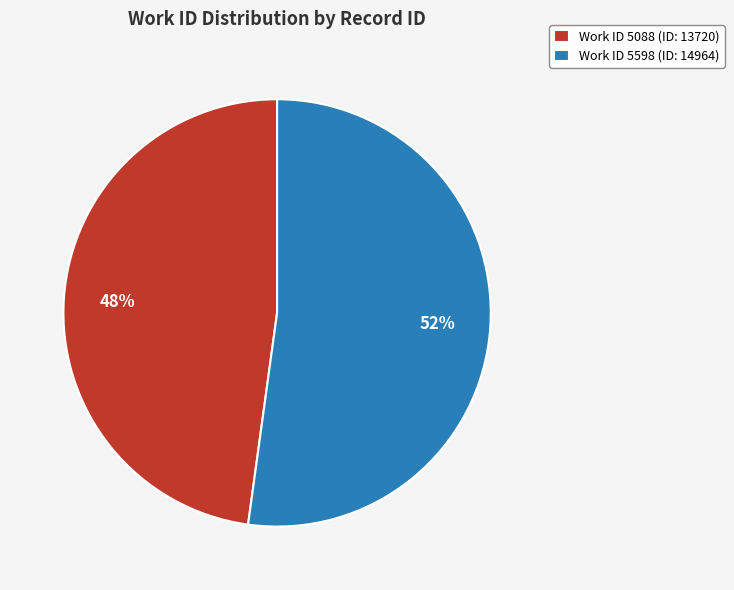

True or false: Work ID 5088 (ID: 13720) accounts for 36% of the total.

False